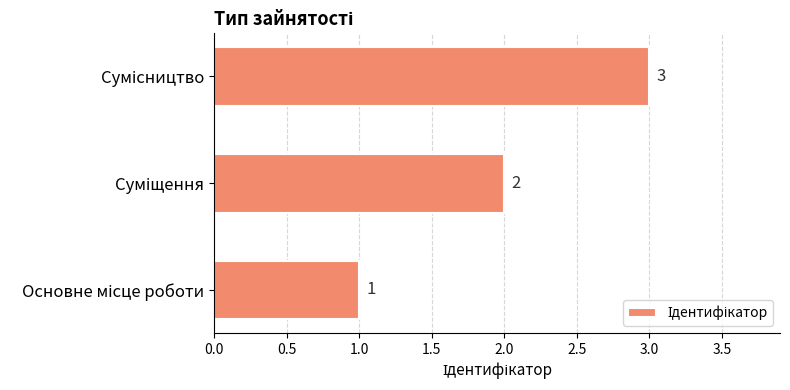

What is the greatest value displayed?

3